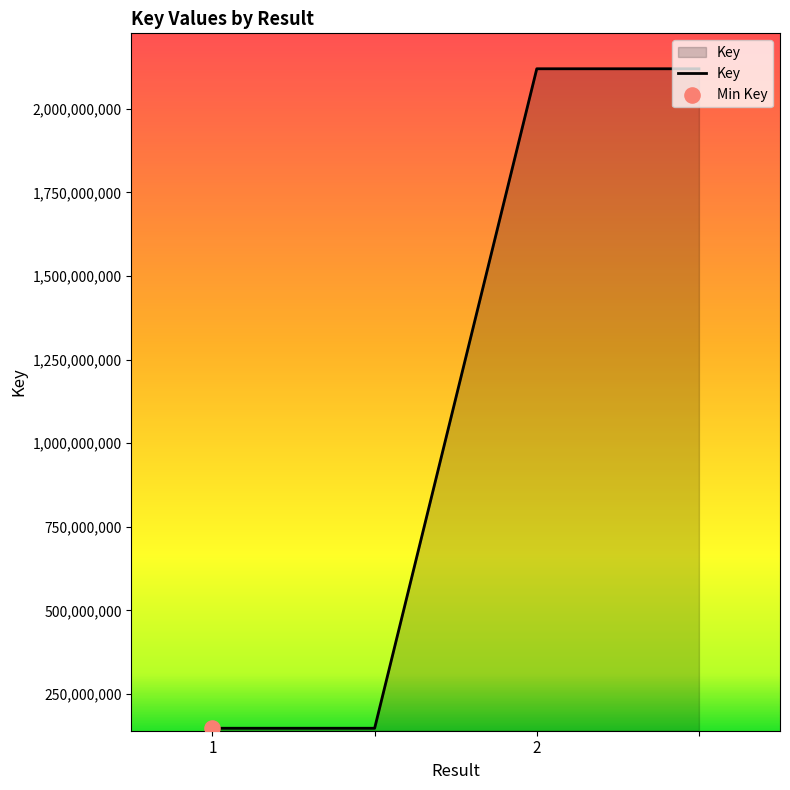

True or false: the data has more than 2 interior local peaks.

False